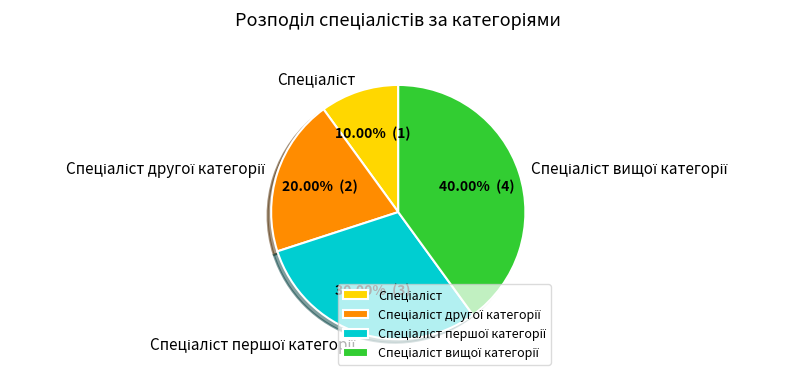

Is there any slice that represents more than half of the pie?

No